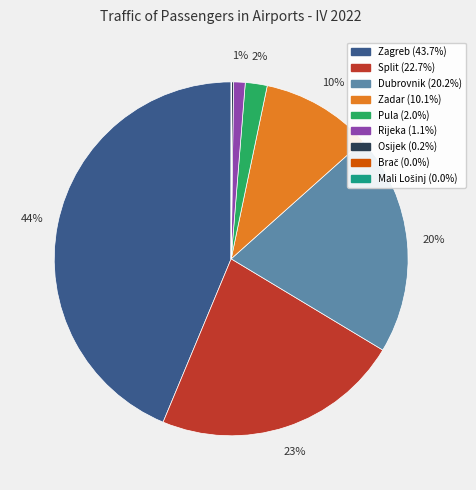

Is Pula the majority of the pie?

No